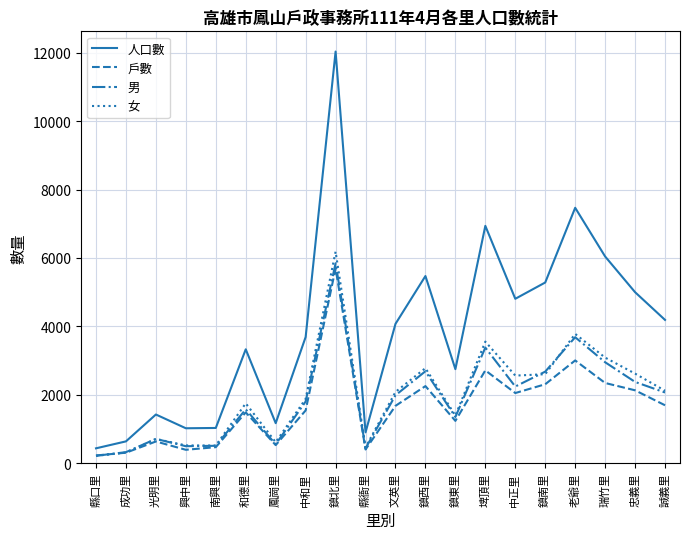

Between 成功里 and 光明里, which series saw the biggest shift?

人口數